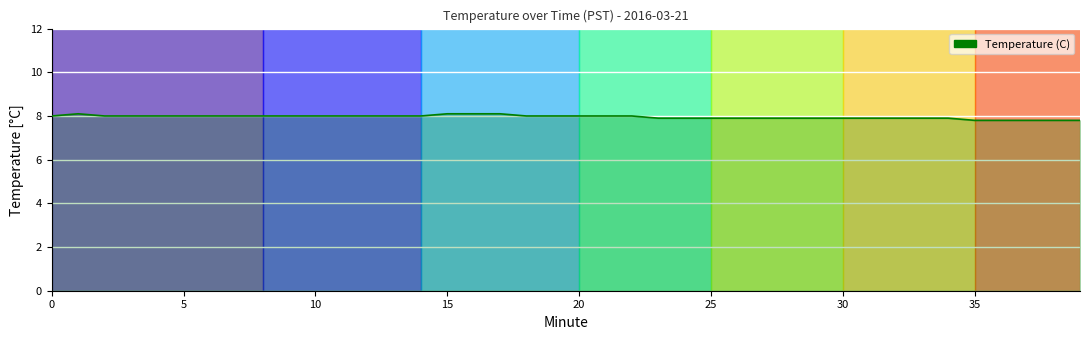

What is the difference between the maximum and minimum values?

0.3